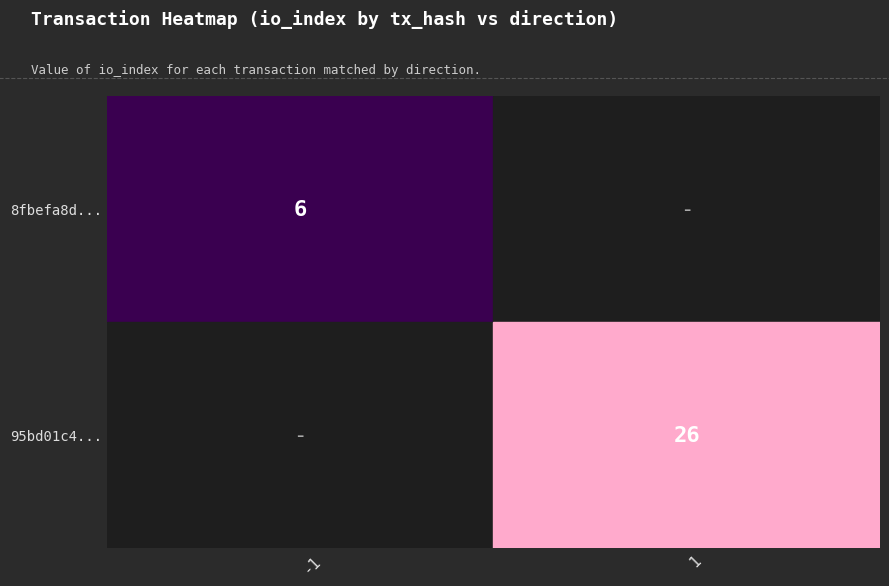

Is it true that 95bd01c4... equals 44 at io_index?

False